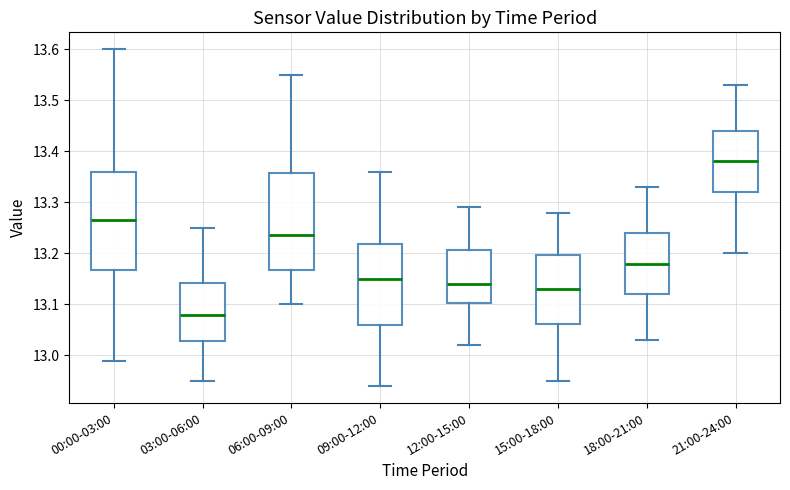

Where is the lower edge of the box for 03:00-06:00 on the y-axis? The values are not printed on the chart, so give them approximately, as read against the axis.

13.03